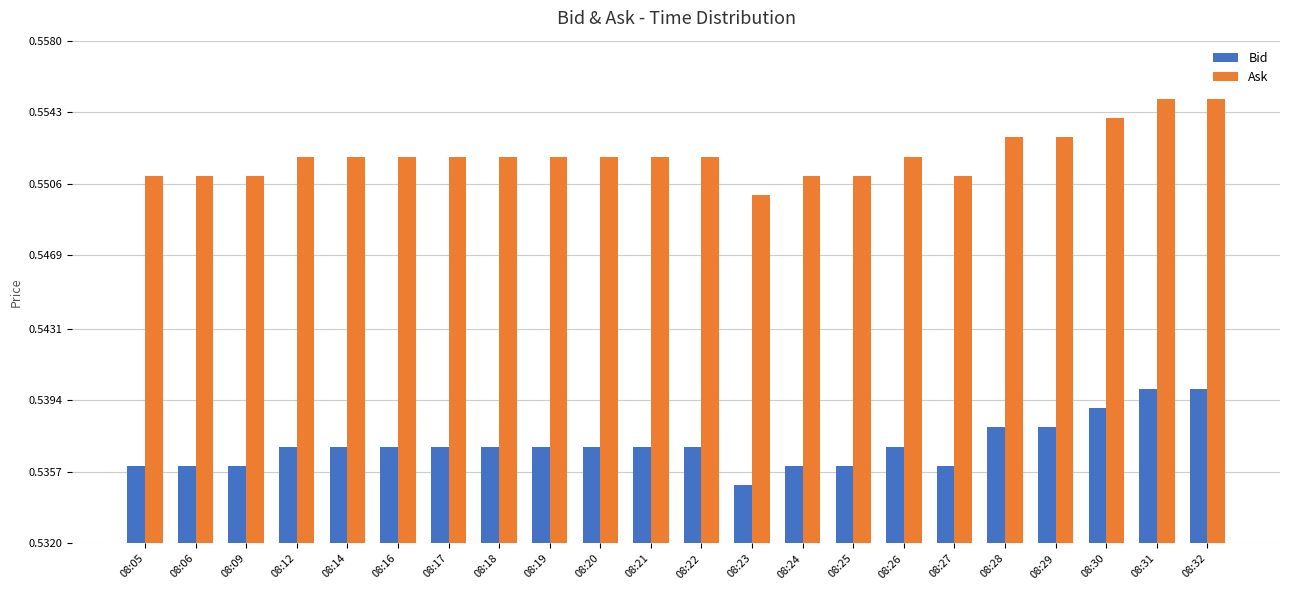

At which category does the chart reach its minimum across all series?

08:23